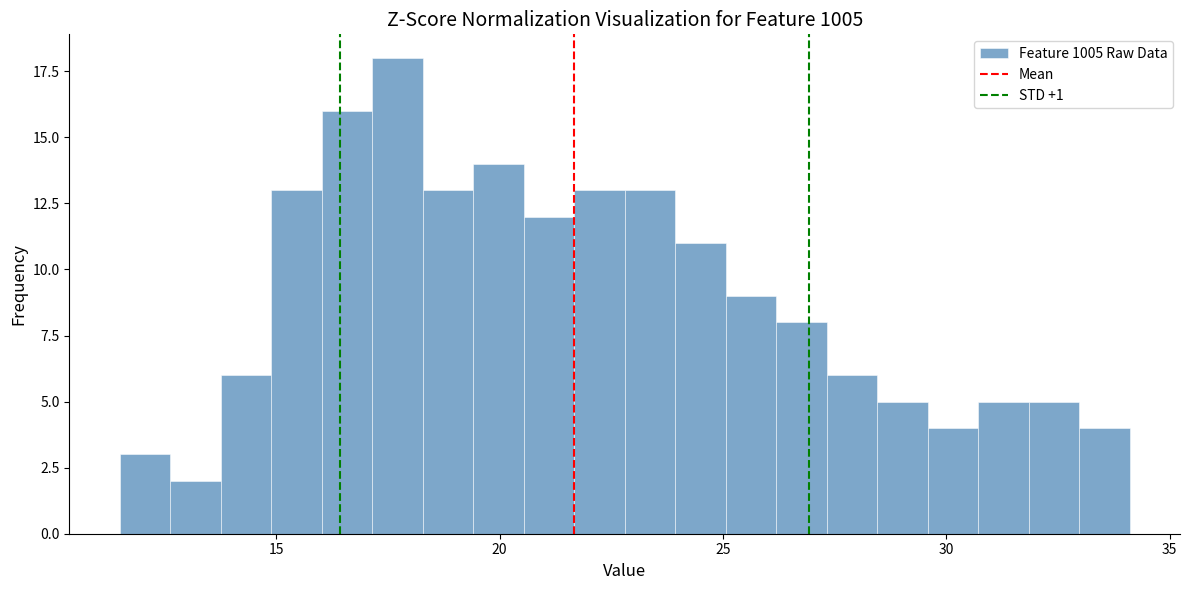

Around what value on the x-axis is the tallest bar? Give the approximate position of its centre, as read against the axis.

17.5